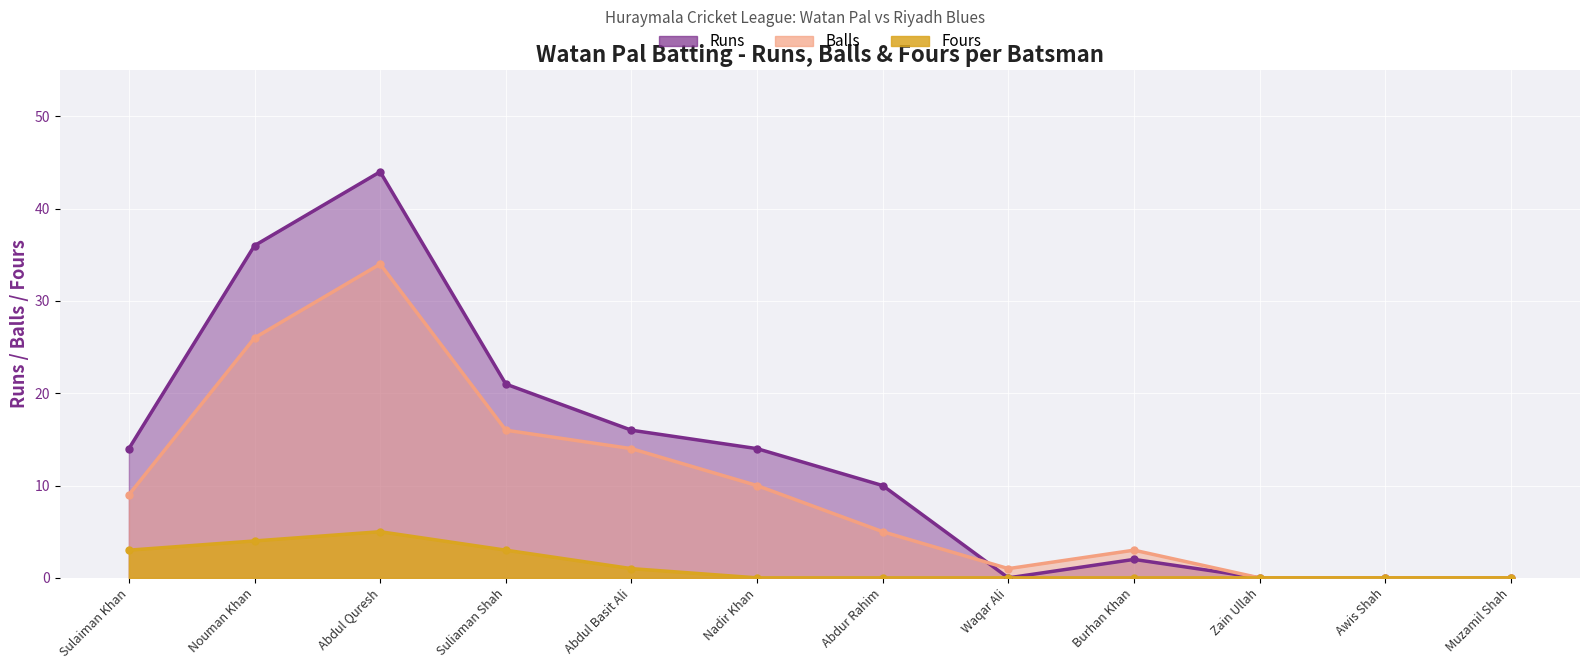

What is the label of the 2nd point from the left?

Nouman Khan